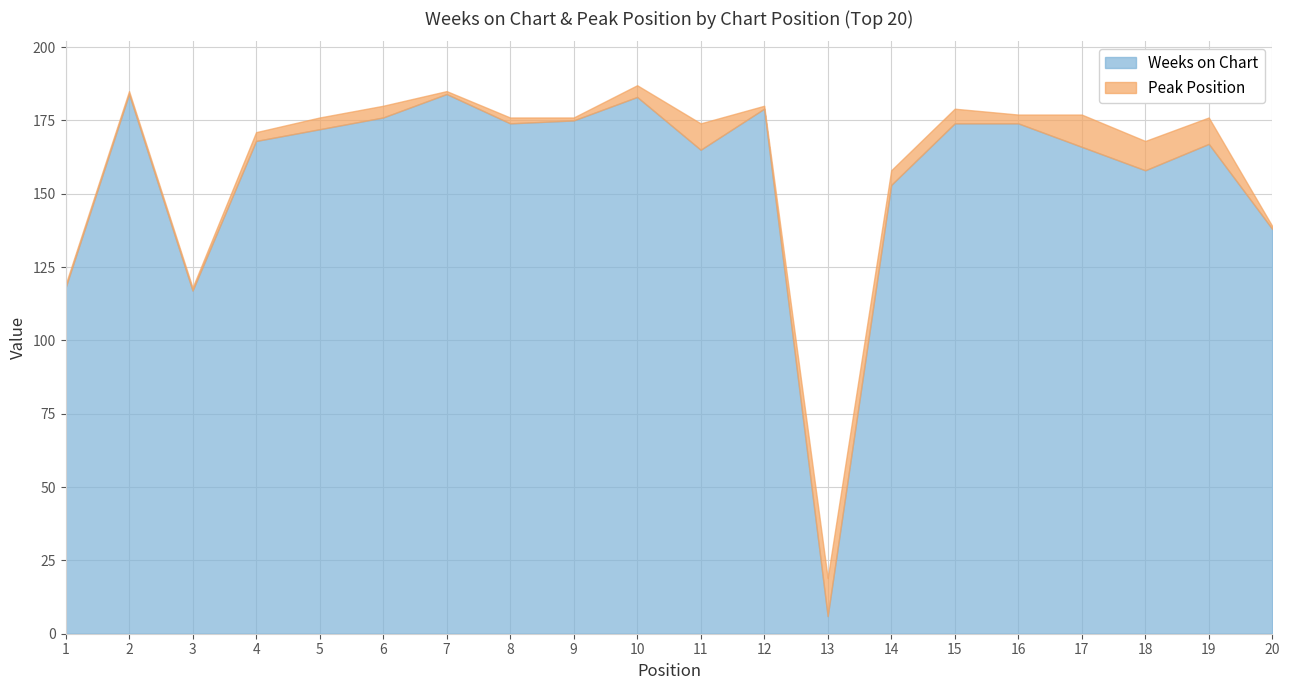

At which label does Weeks on Chart reach its minimum?

13